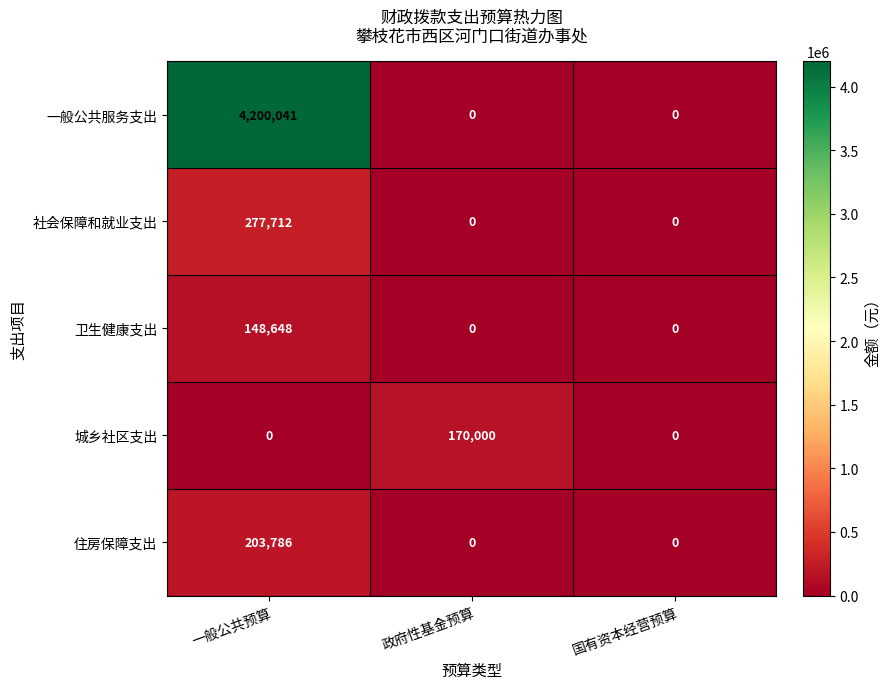

True or false: 城乡社区支出 has a value of 0 at 一般公共预算.

True